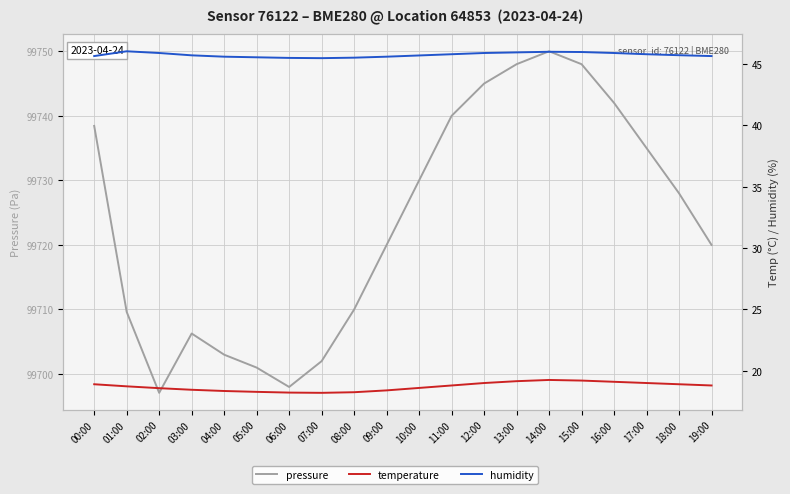

What are all the series names shown in the legend?

pressure, temperature, humidity